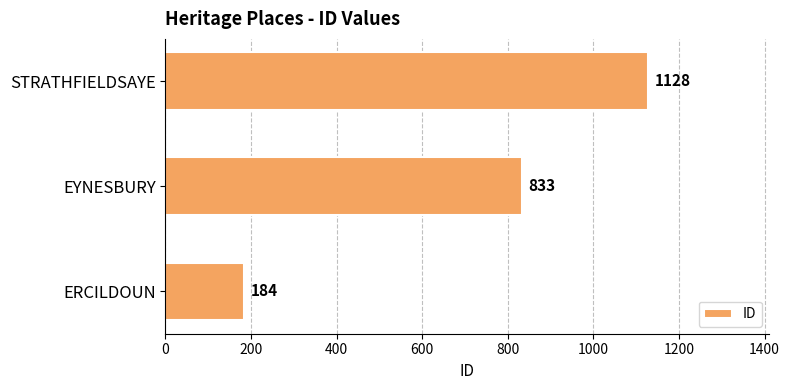

List the labels in order of value, largest first.

STRATHFIELDSAYE, EYNESBURY, ERCILDOUN